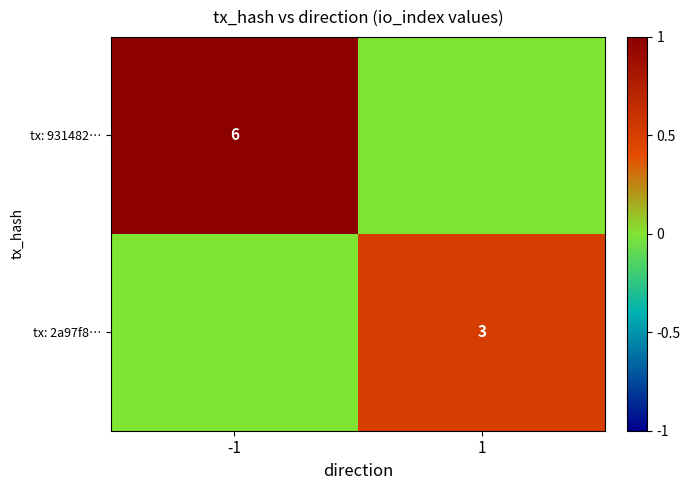

Is it true that tx: 2a97f8… equals 0.2 at 1?

False